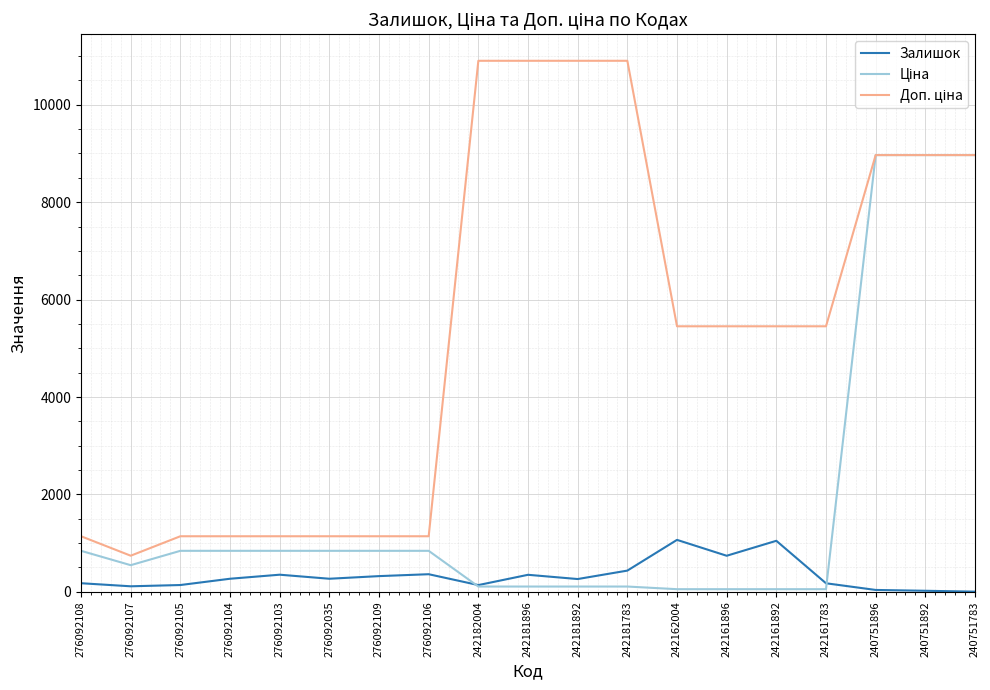

The value of Залишок at 242181896 is 350.0. True or false?

True